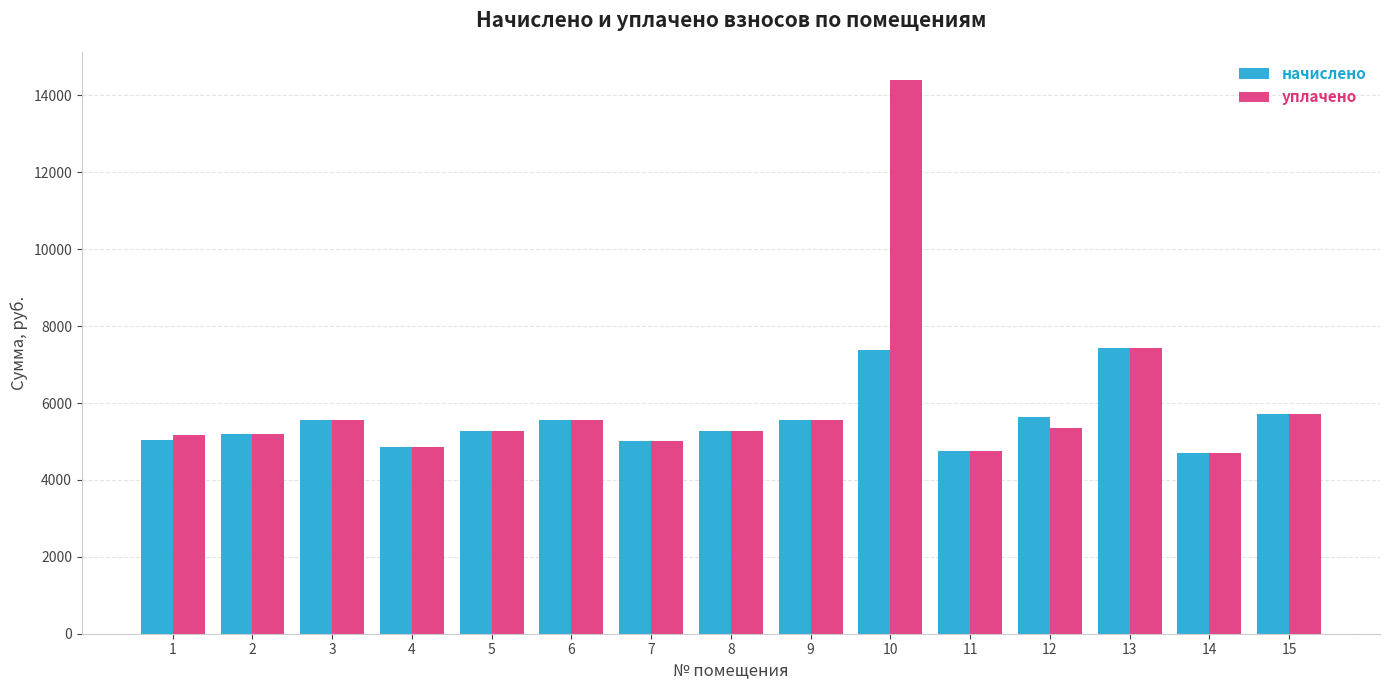

The уплачено series shows 4433.6 at 13. True or false?

False